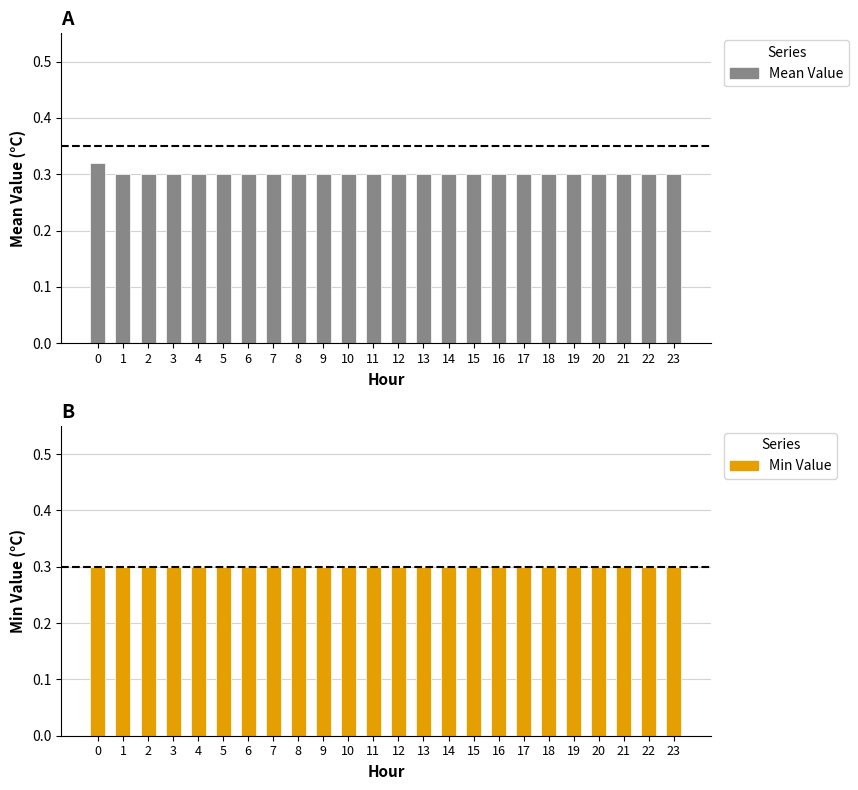

Is it true that Min Value equals 0.2 at 6?

False